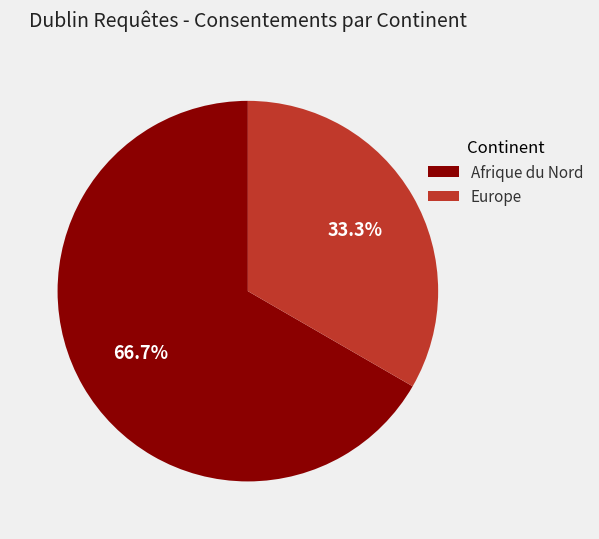

How many segments does this pie chart have?

2